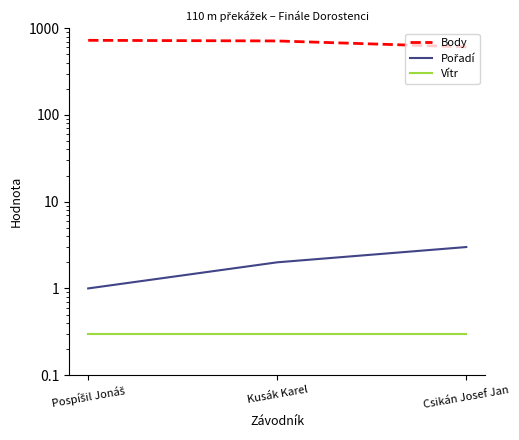

What position from the left is Pospíšil Jonáš?

1